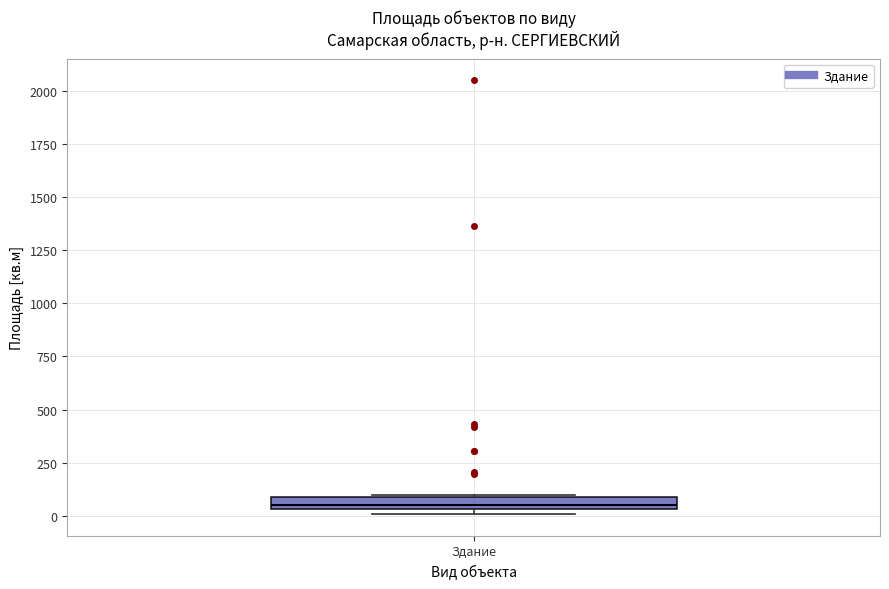

Where is the upper edge of the box for Здание on the y-axis? The values are not printed on the chart, so give them approximately, as read against the axis.

100